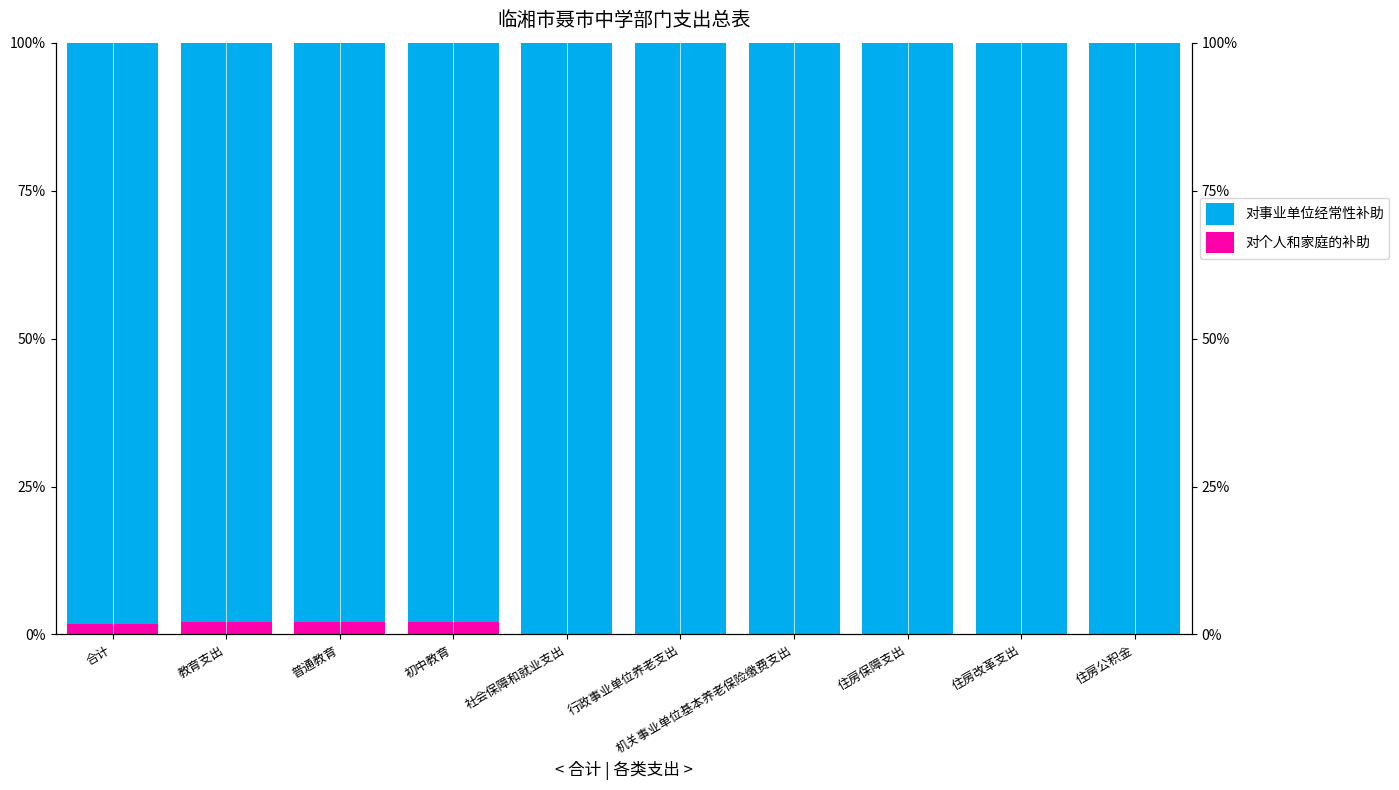

At which label does 对个人和家庭的补助 reach its peak?

教育支出